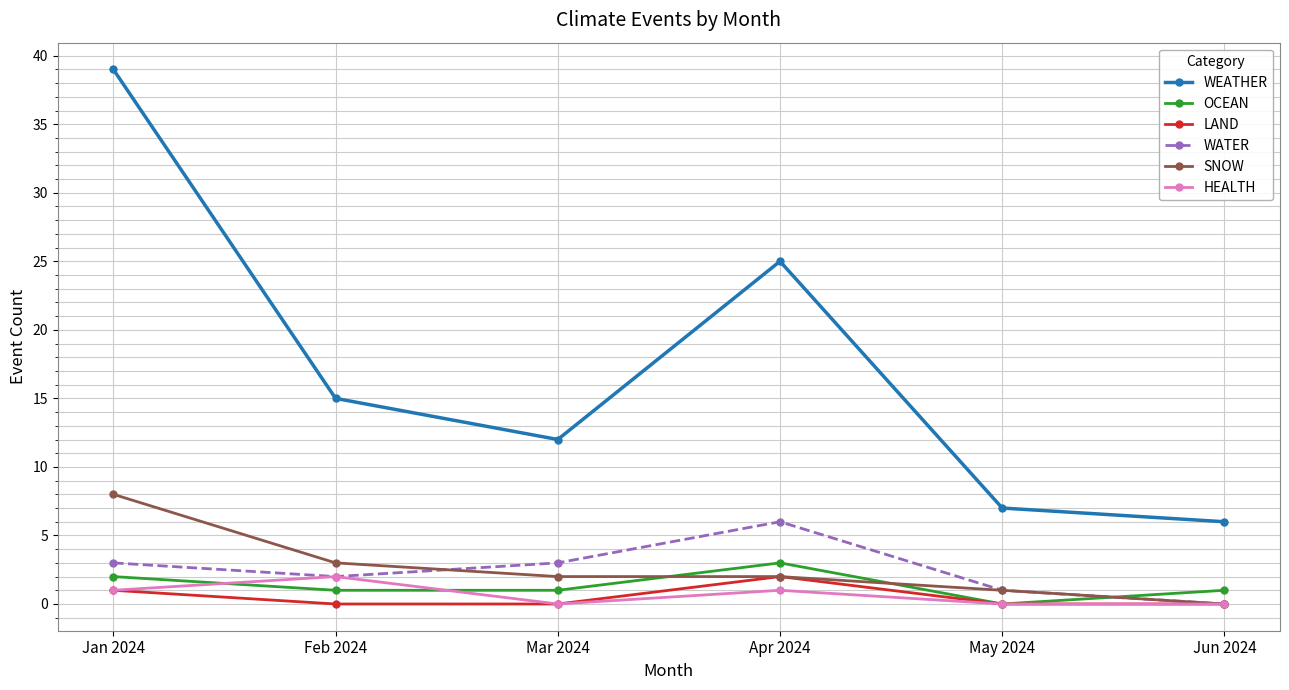

What is the difference between the OCEAN values at Mar 2024 and Apr 2024?

2